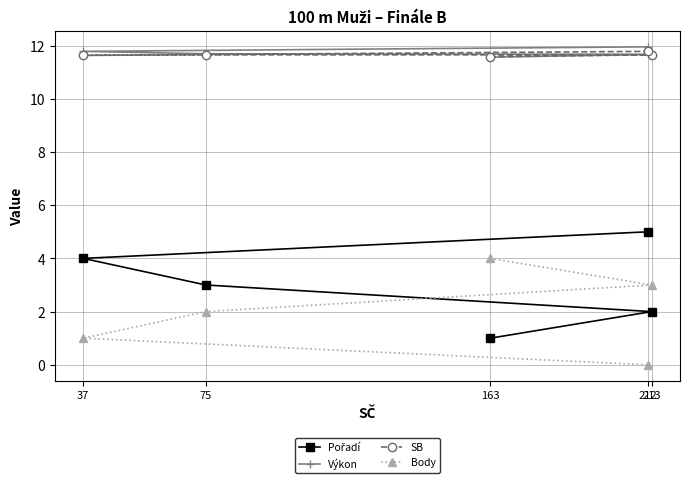

How many lines are shown in the chart?

4